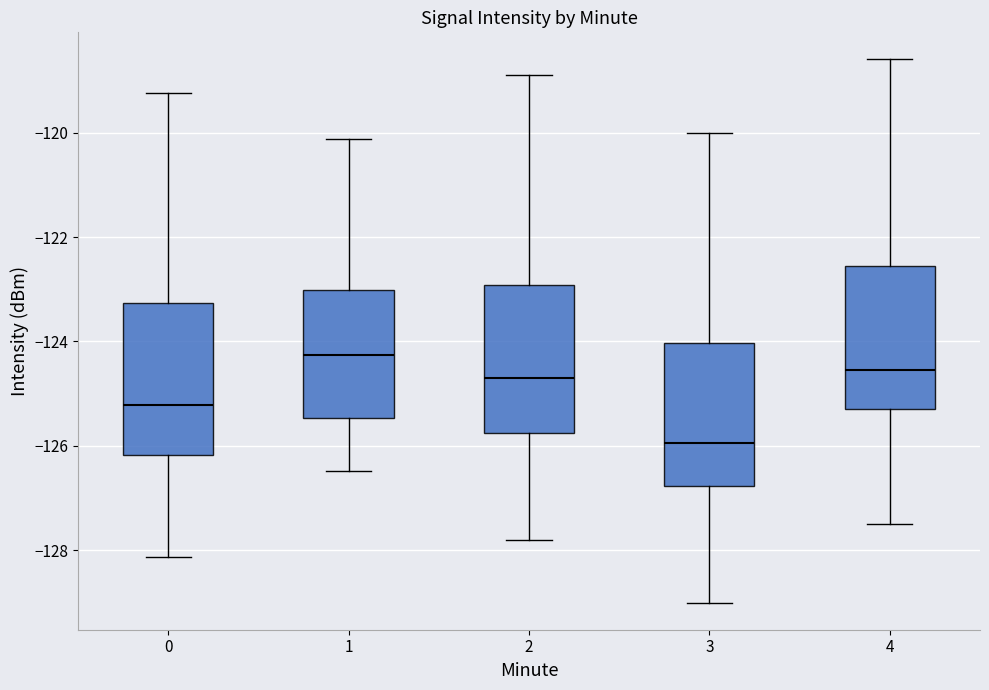

Reading left to right, read every box against the y-axis: the position of its median line, the range the box covers, and the ends of its whiskers. The values are not printed on the chart, so give them approximately, as read against the axis.

0: median -125.2, box -126.2 to -123.2, whiskers -128.2 to -119.2
1: median -124.2, box -125.4 to -123.0, whiskers -126.4 to -120.2
2: median -124.6, box -125.8 to -123.0, whiskers -127.8 to -118.8
3: median -126.0, box -126.8 to -124.0, whiskers -129.0 to -120.0
4: median -124.6, box -125.2 to -122.6, whiskers -127.4 to -118.6